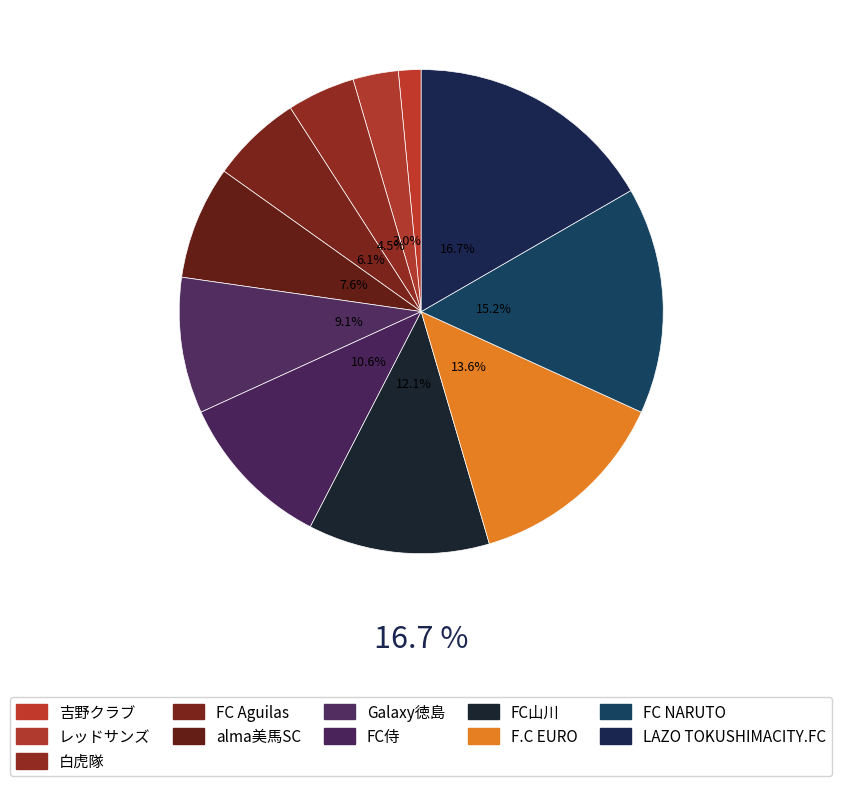

Which slice is the largest?

LAZO TOKUSHIMACITY.FC